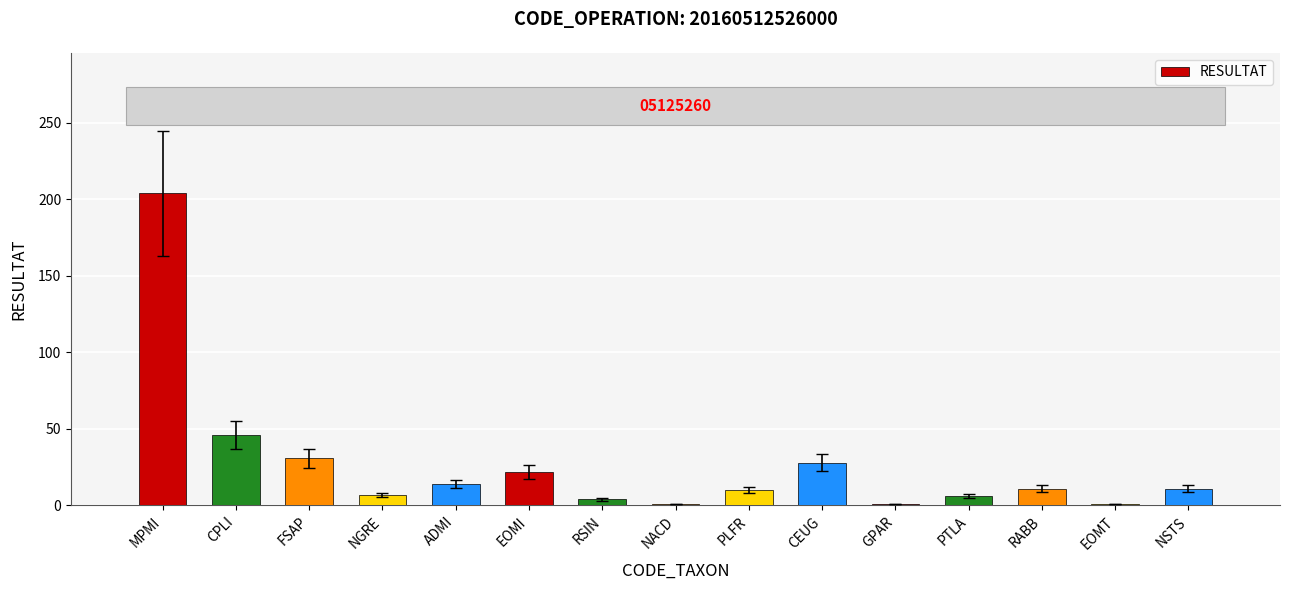

What position from the right is PTLA?

4